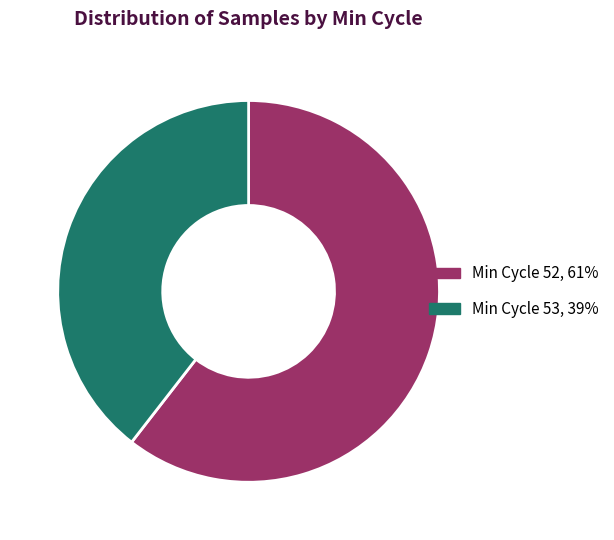

Is there a majority slice in this chart?

Yes